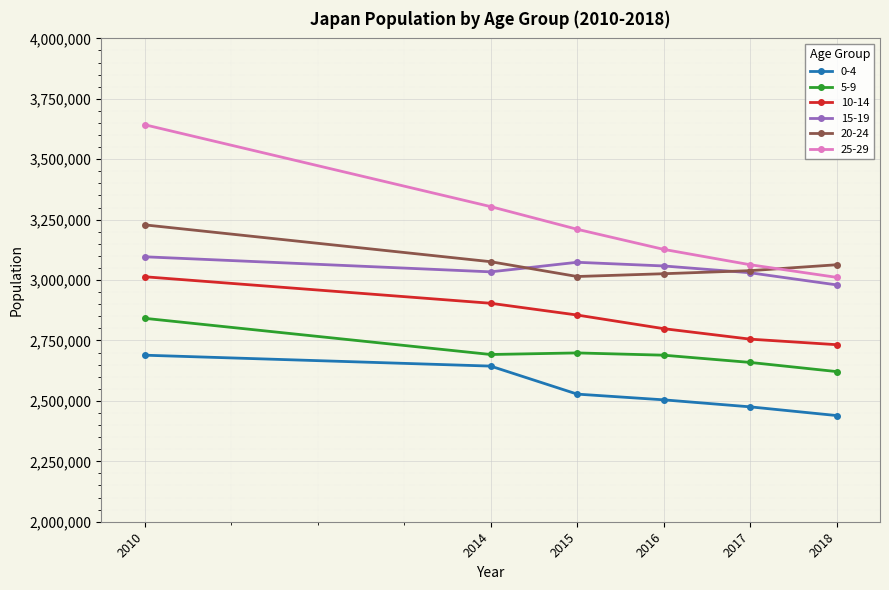

True or false: 0-4 and 20-24 intersect in this chart.

False